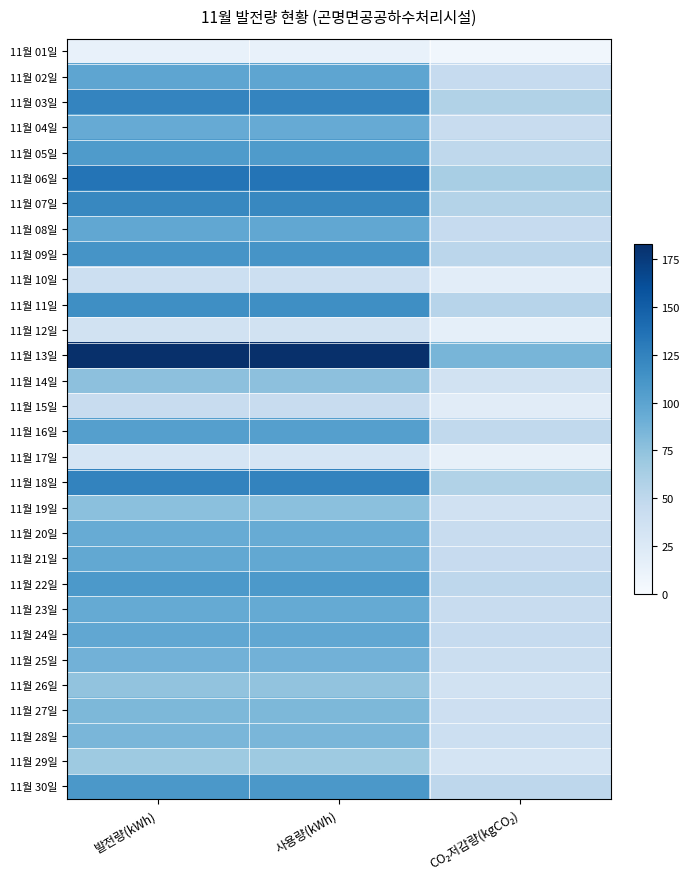

Which label corresponds to the largest value in the chart?

발전량(kWh)